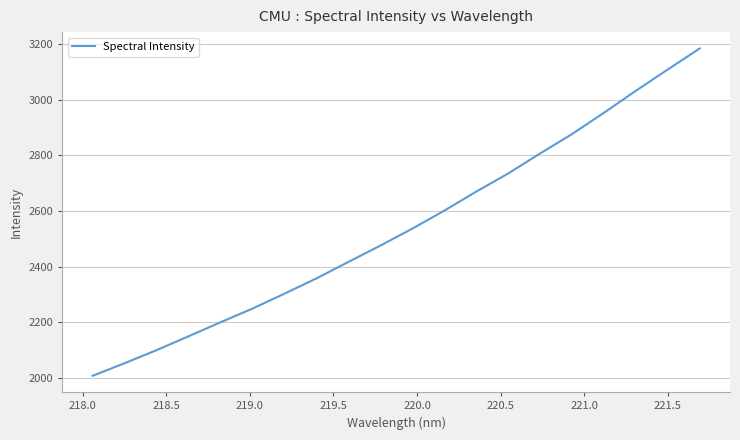

What is the smallest value displayed?

2006.3